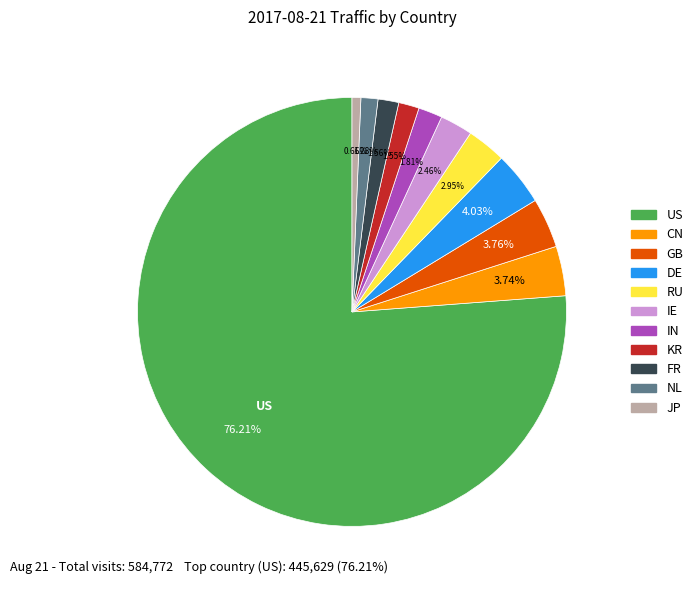

To the nearest percent, what portion does KR represent?

2%